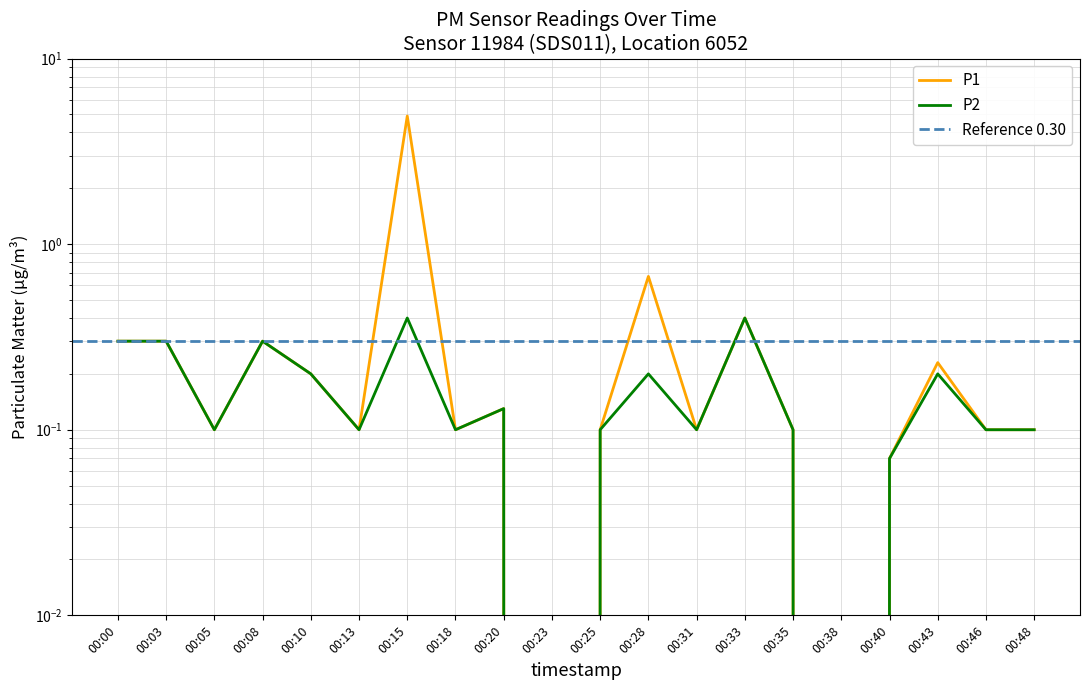

True or false: P1 has a value of 0.1 at 00:20.

False